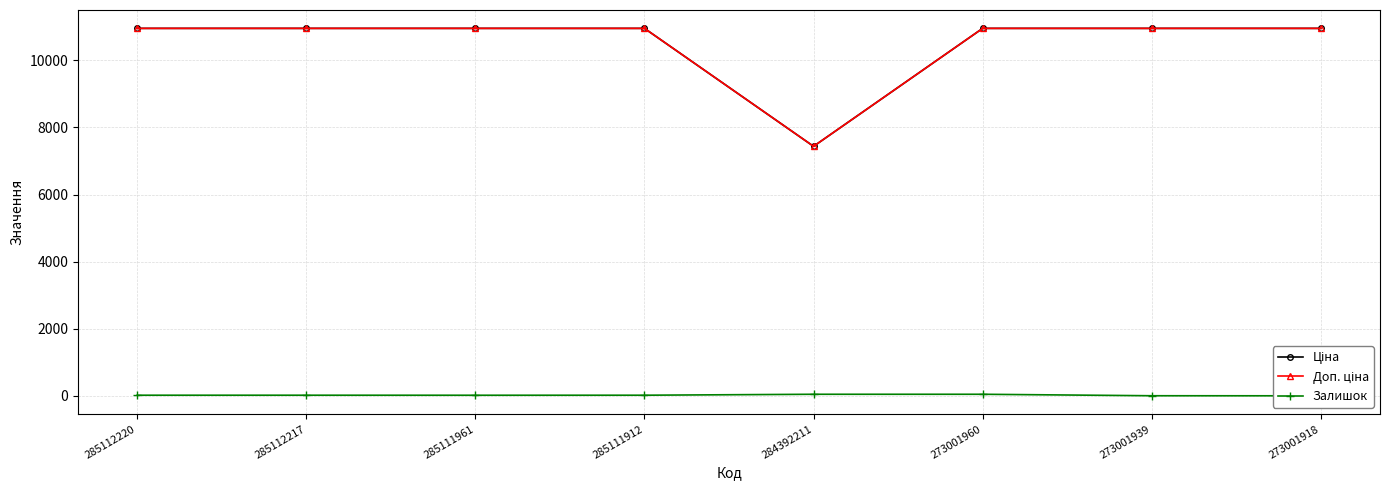

How many interior local valleys does the Доп. ціна series have?

1